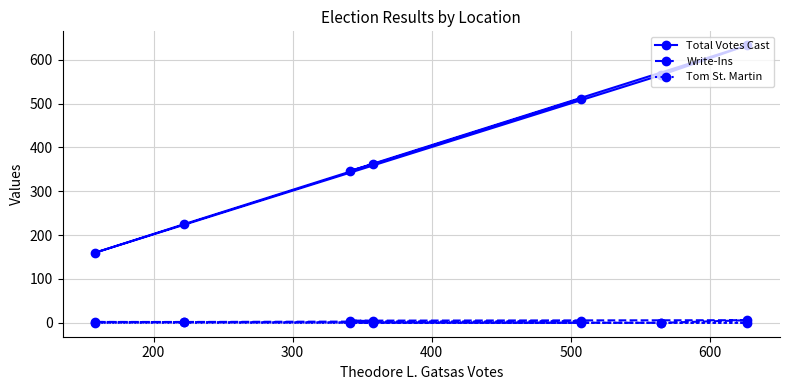

True or false: Total Votes Cast has more than 1 points higher than both neighbors.

False